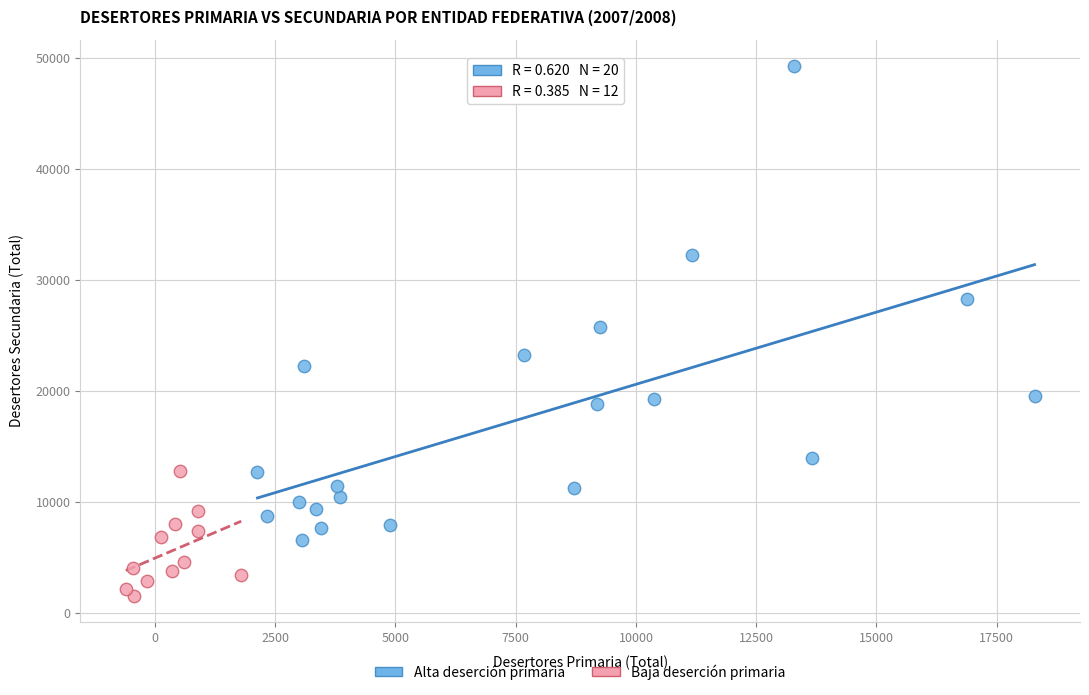

Which series contains the lowest Y value?

Baja deserción primaria